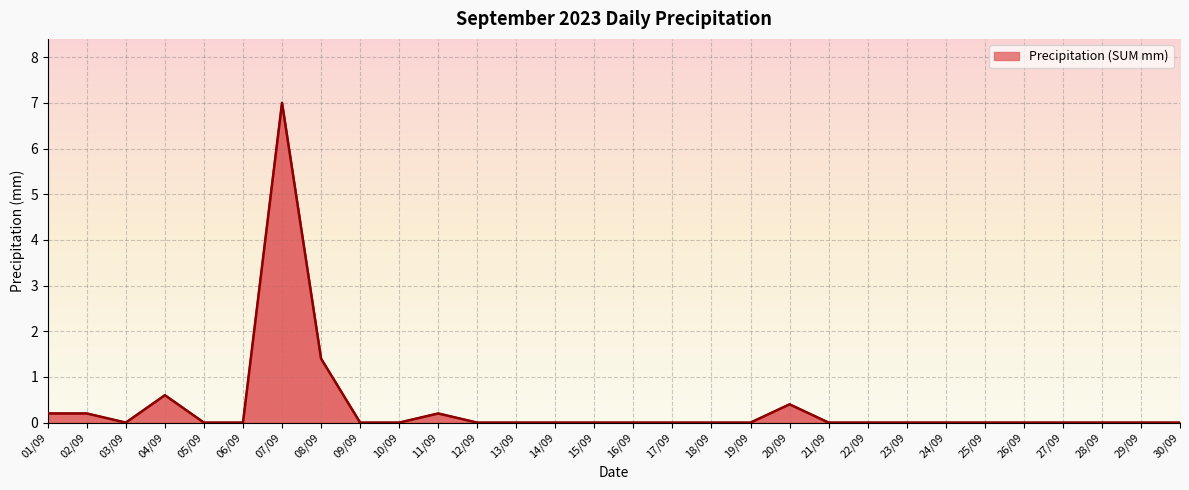

Reading left to right, what are all the values shown in this chart?

0.2	0.2	0.0	0.6	0.0	0.0	7.0	1.4	0.0	0.0	0.2	0.0	0.0	0.0	0.0	0.0	0.0	0.0	0.0	0.4	0.0	0.0	0.0	0.0	0.0	0.0	0.0	0.0	0.0	0.0